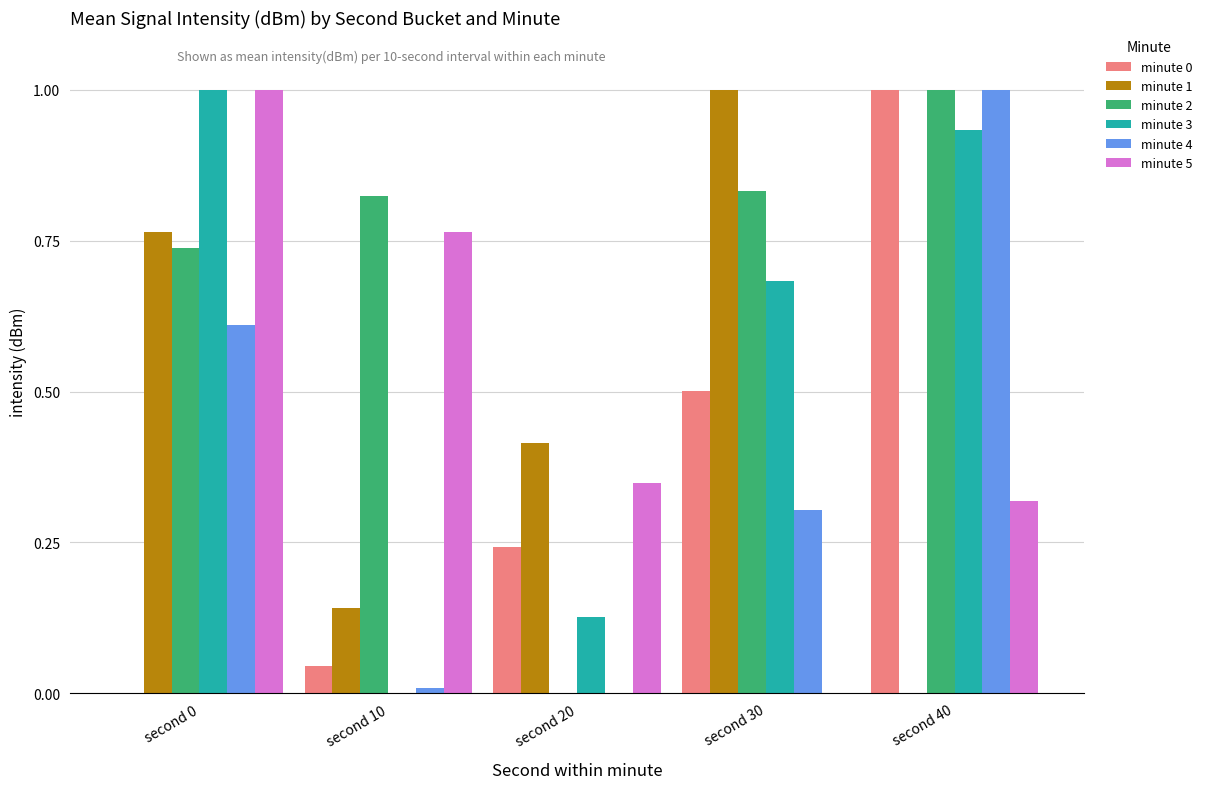

Is the value of minute 5 at second 20 greater than the value of minute 0 at second 40?

No